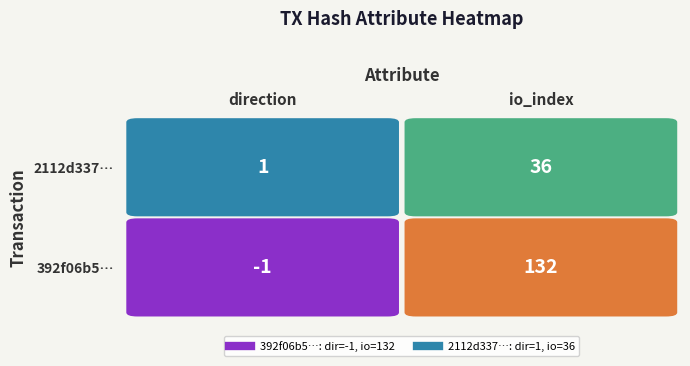

Rank the series by their average value, from lowest to highest.

2112d337df936189e377d9ca41a5b28c8085996, 392f06b5f3a733b278cb2a3615648d5ed544989